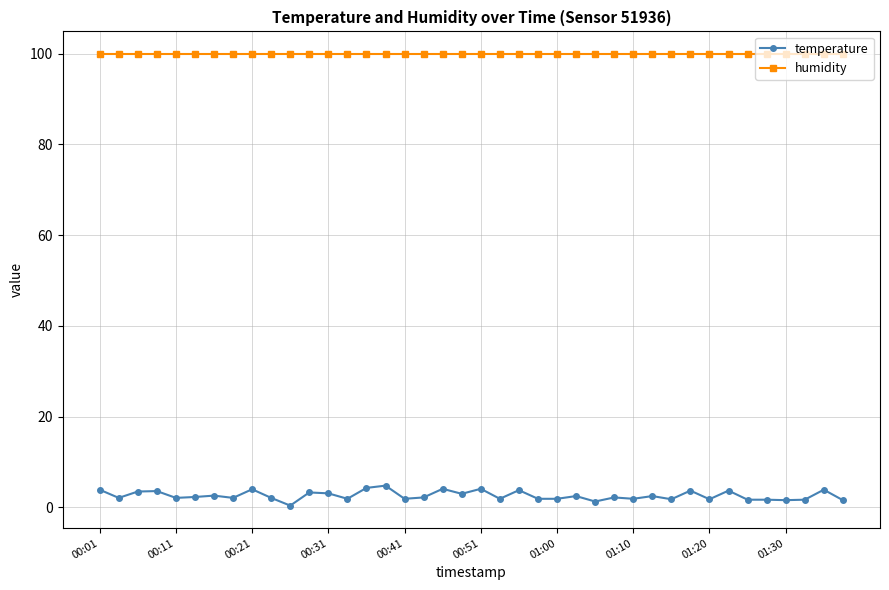

List the series in order of their peak value, highest first.

humidity, temperature